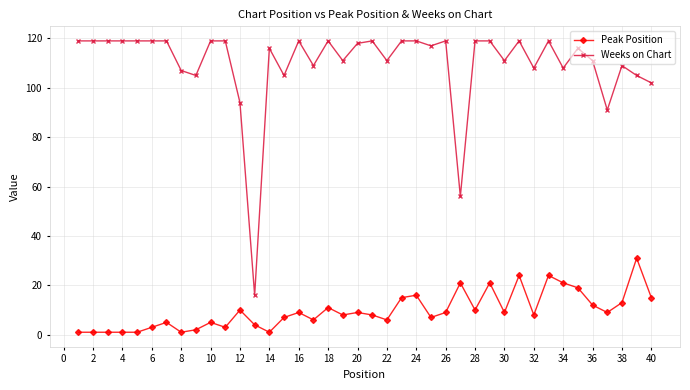

Which series has the largest total across all categories?

Weeks on Chart